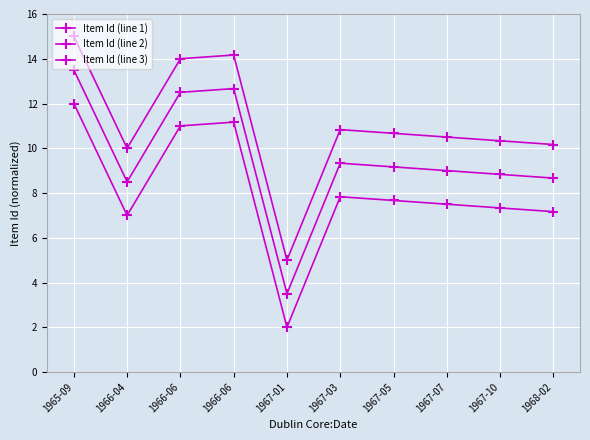

At which category does Item Id (line 1) reach its first local valley?

1966-04